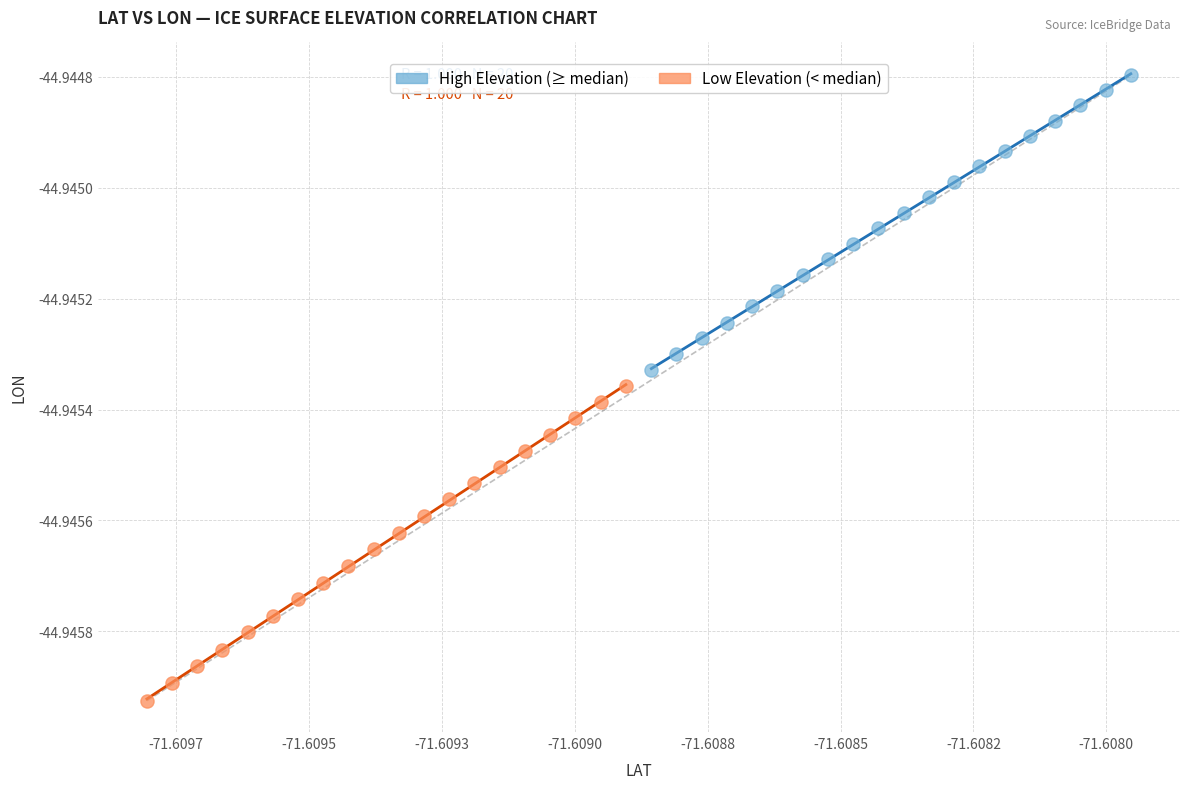

Which series contains the highest Y value?

High Elevation (≥ median)